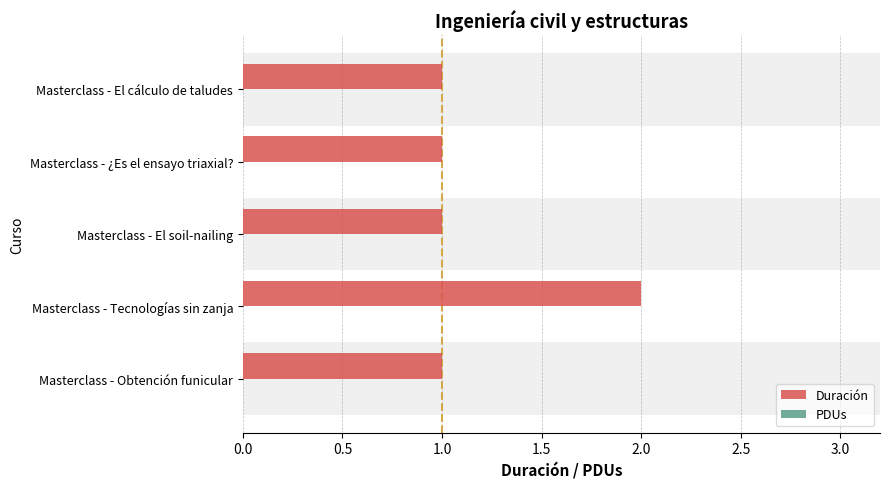

What is the minimum value shown in the chart?

1